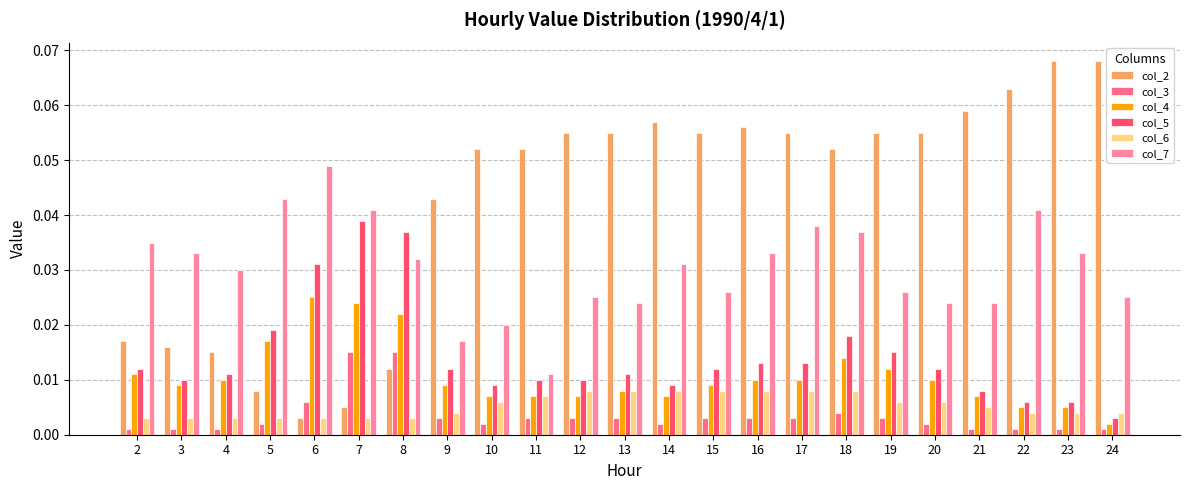

True or false: col_6 has a value of 0.0 at 13.

False